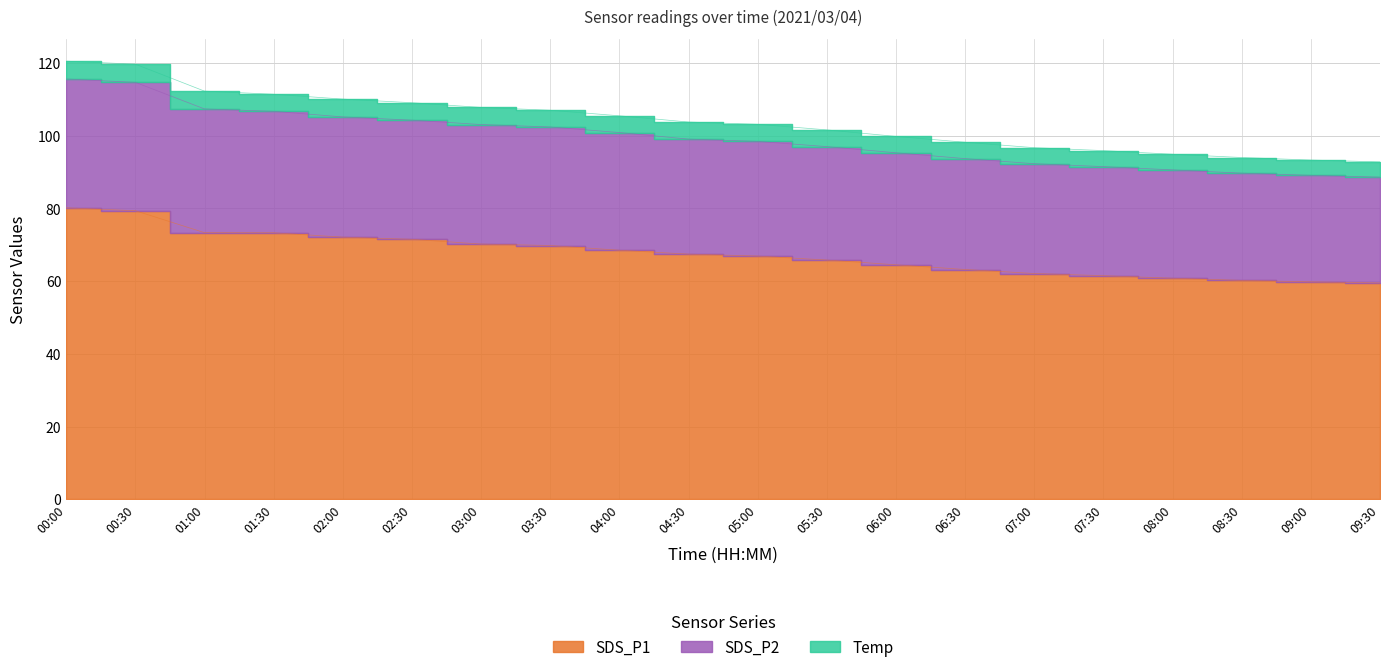

Which category has the highest value in the SDS_P2 series?

00:00